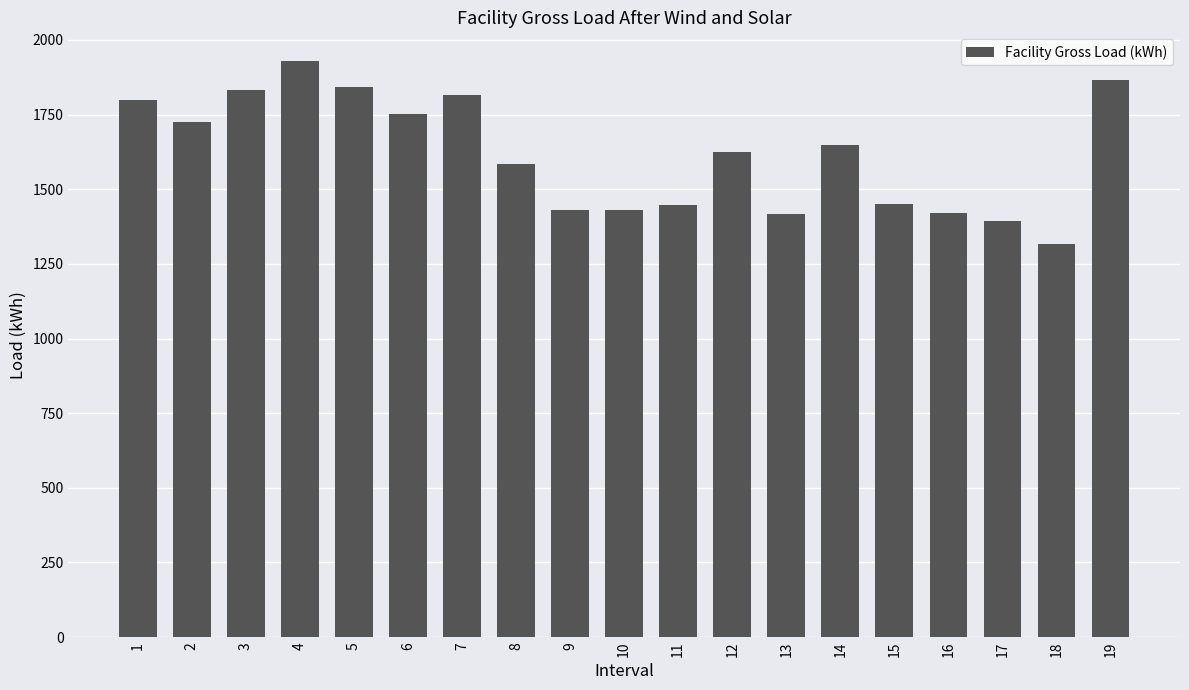

What is the change in value from 1 to 12?

-175